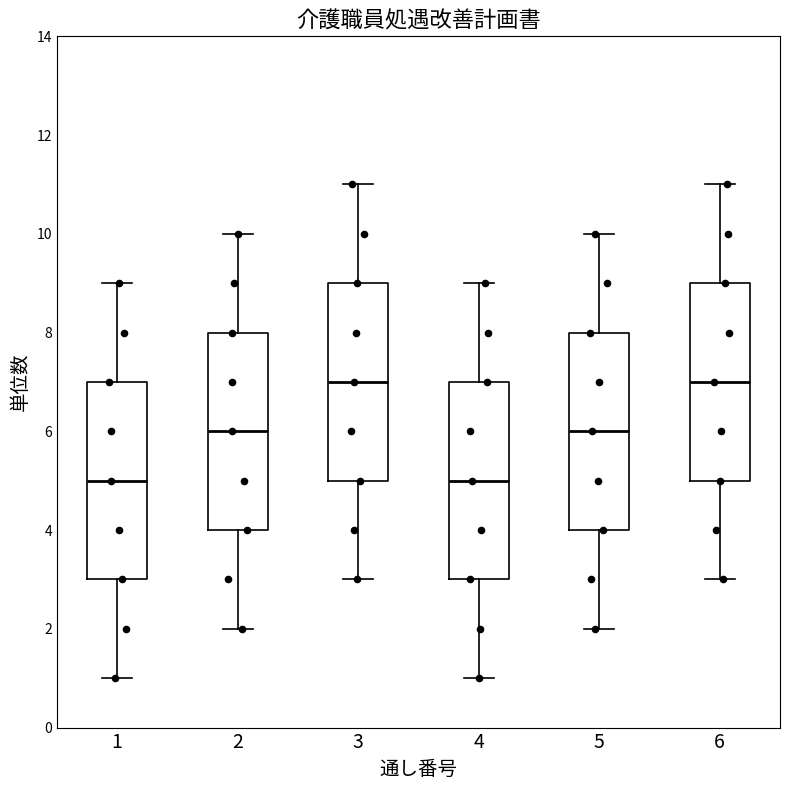

Where does the upper whisker of the box at x = 3 end on the y-axis? The values are not printed on the chart, so give them approximately, as read against the axis.

11